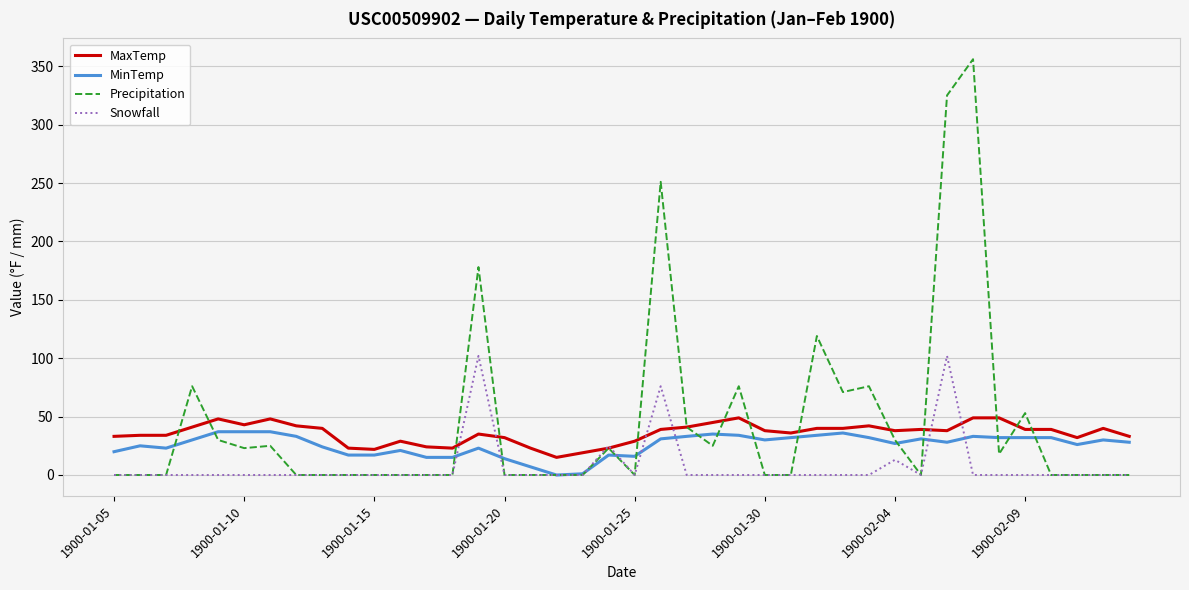

Count the number of categories in the chart.

40